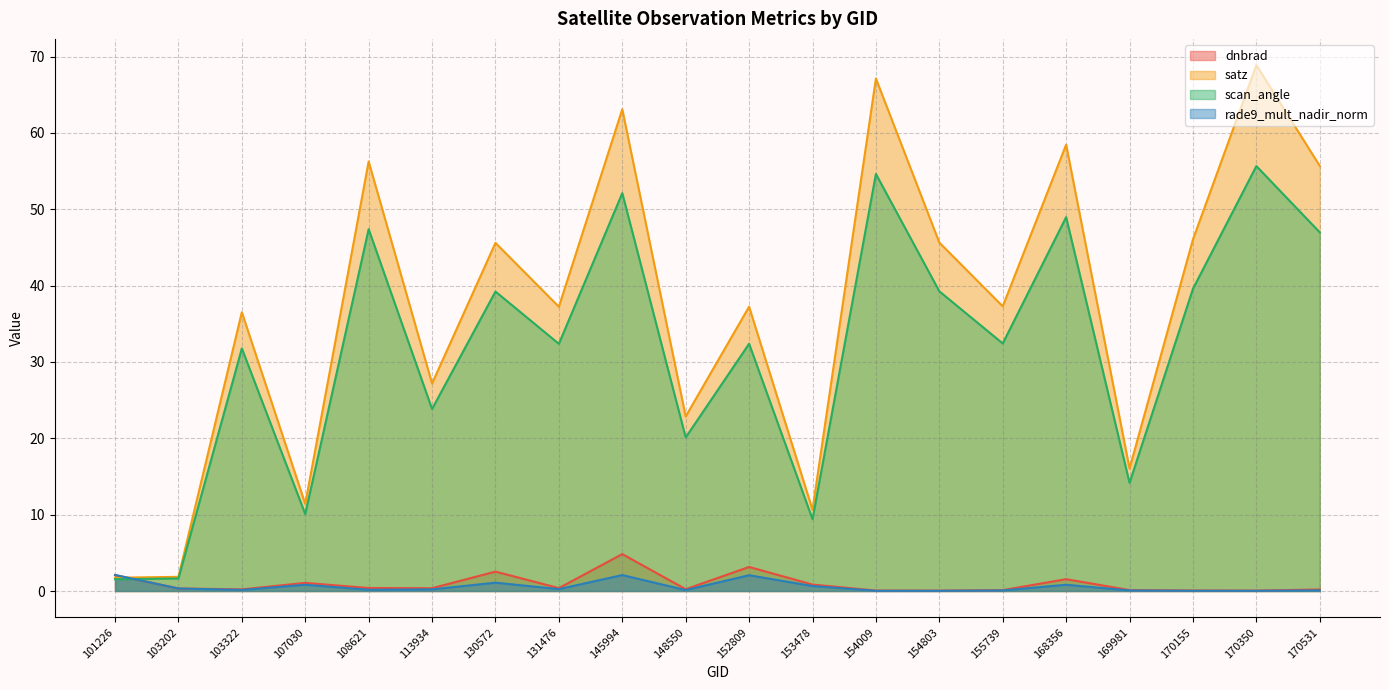

At which category is the sum across all series the highest?

170350